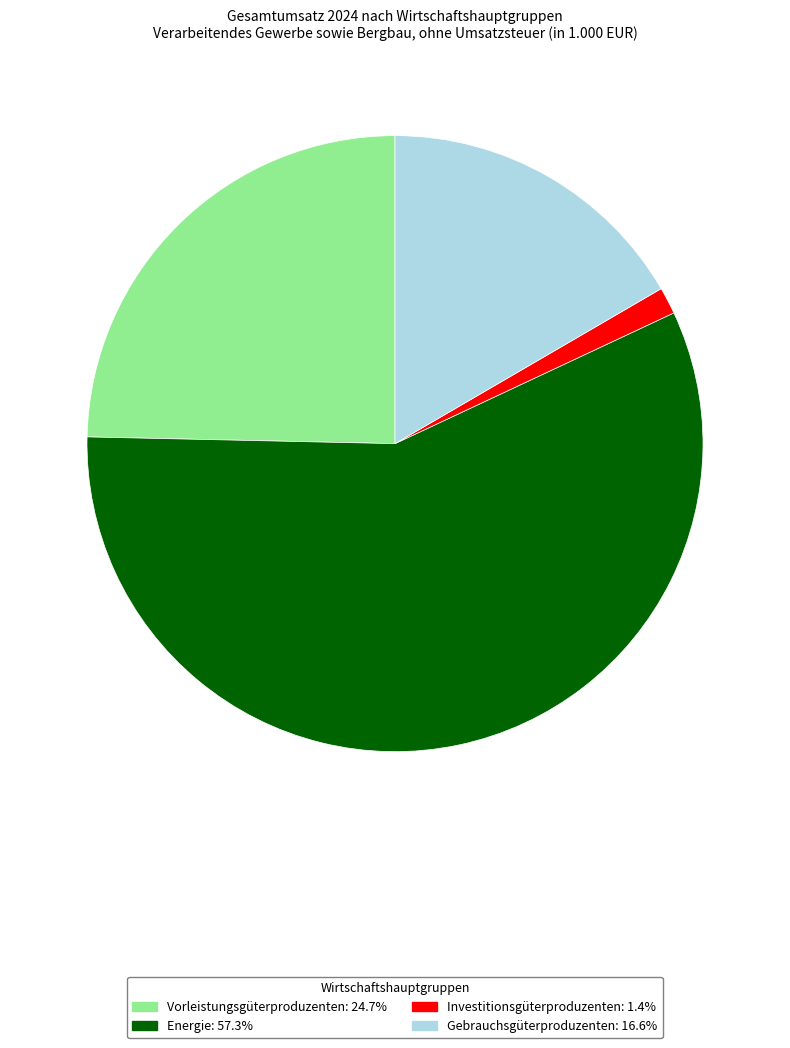

What is the largest slice in the pie chart?

Energie